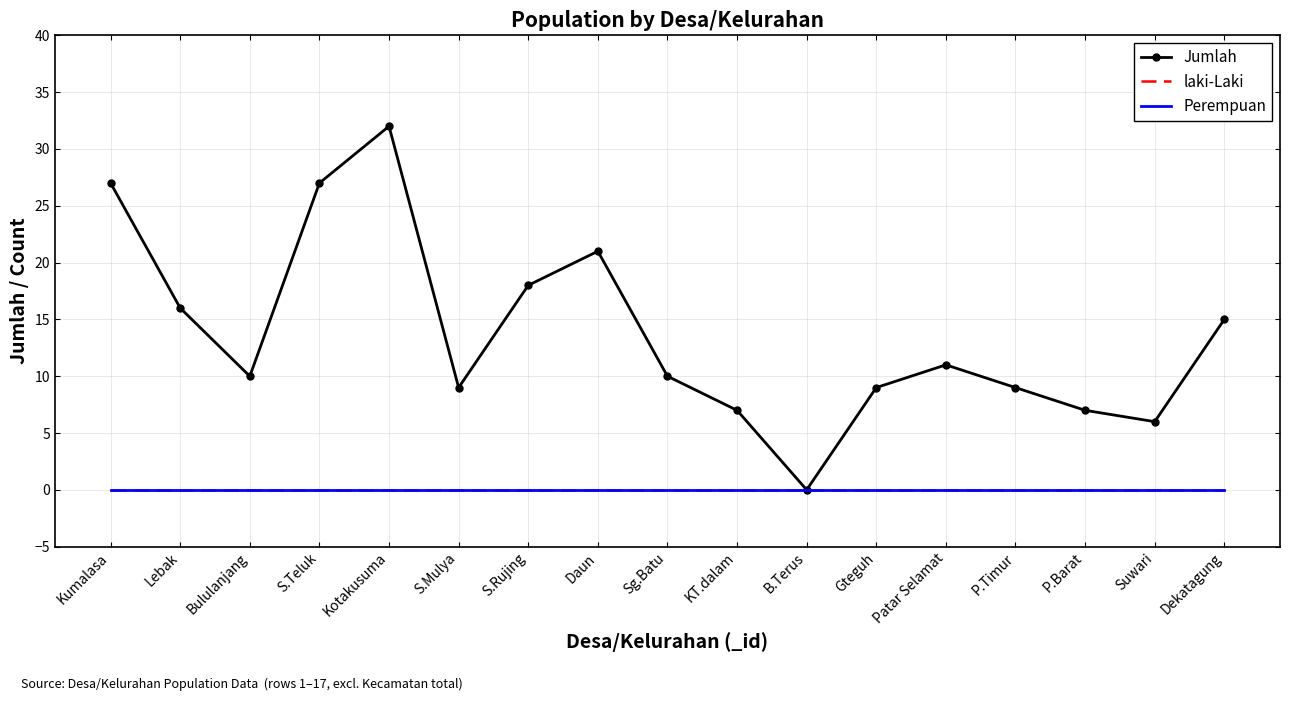

True or false: Perempuan and Jumlah intersect in this chart.

False